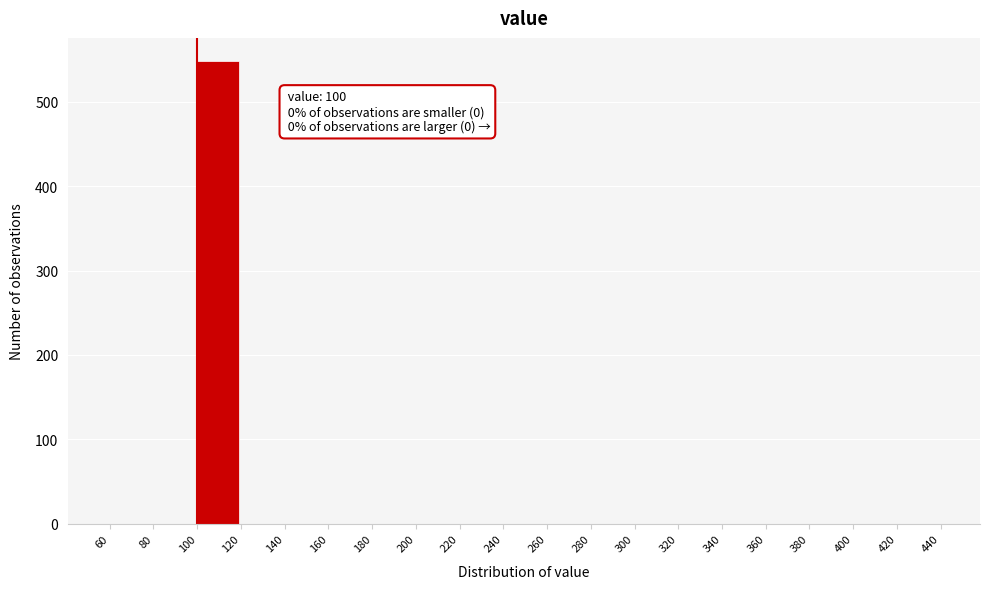

Which range on the x-axis has the tallest bar?

100 to 120